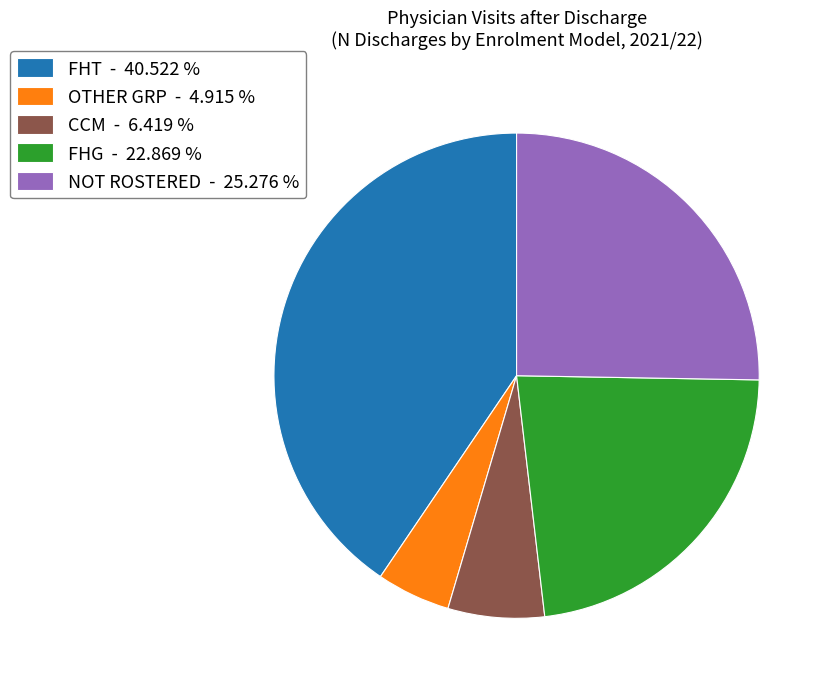

Is there any slice that represents more than half of the pie?

No